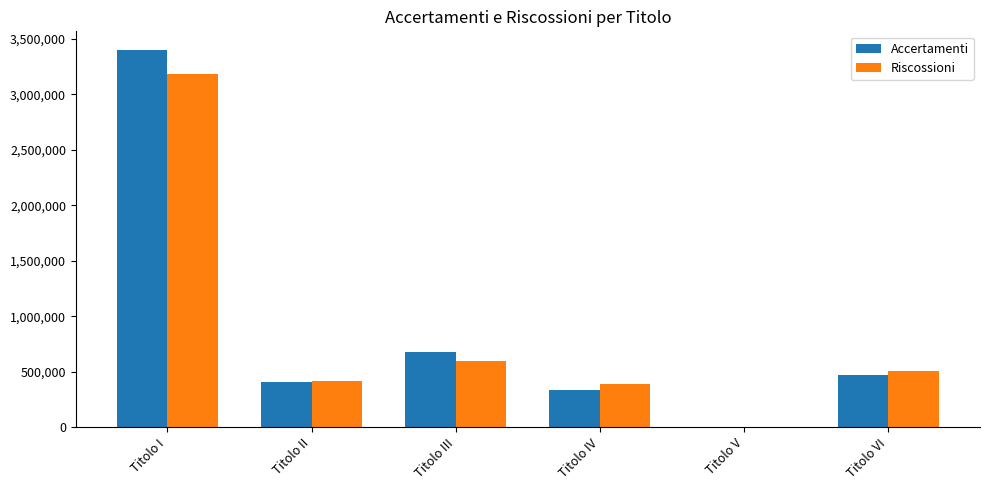

How many groups of bars are there?

6